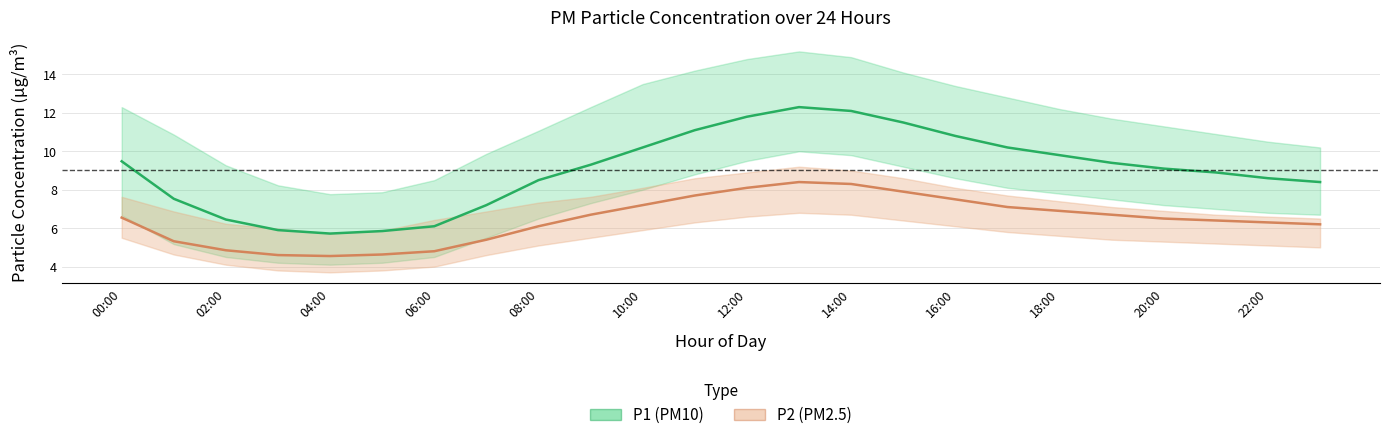

What is the sum of all P2 (PM2.5) values?

154.7